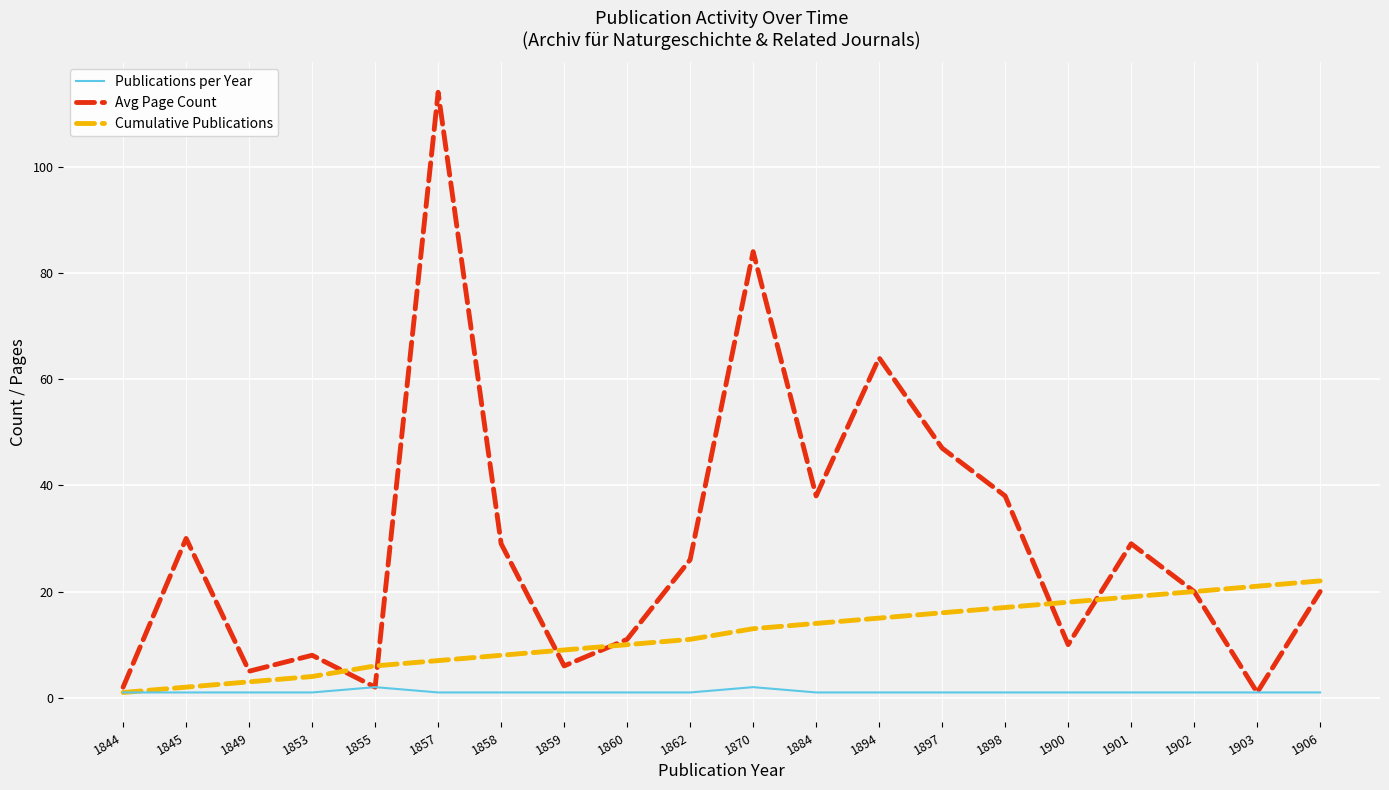

The Publications per Year series shows 2 at 1870. True or false?

True